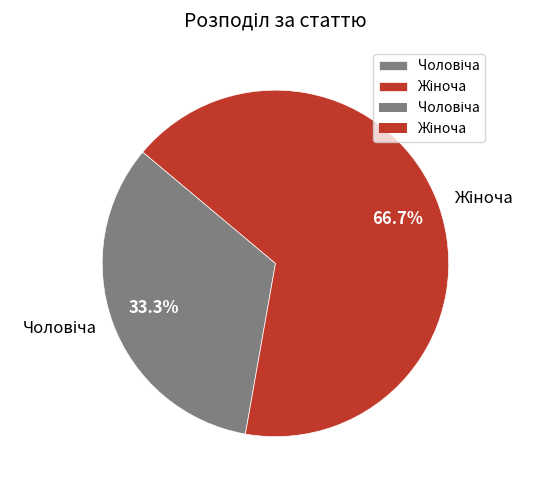

Is there a majority slice in this chart?

Yes